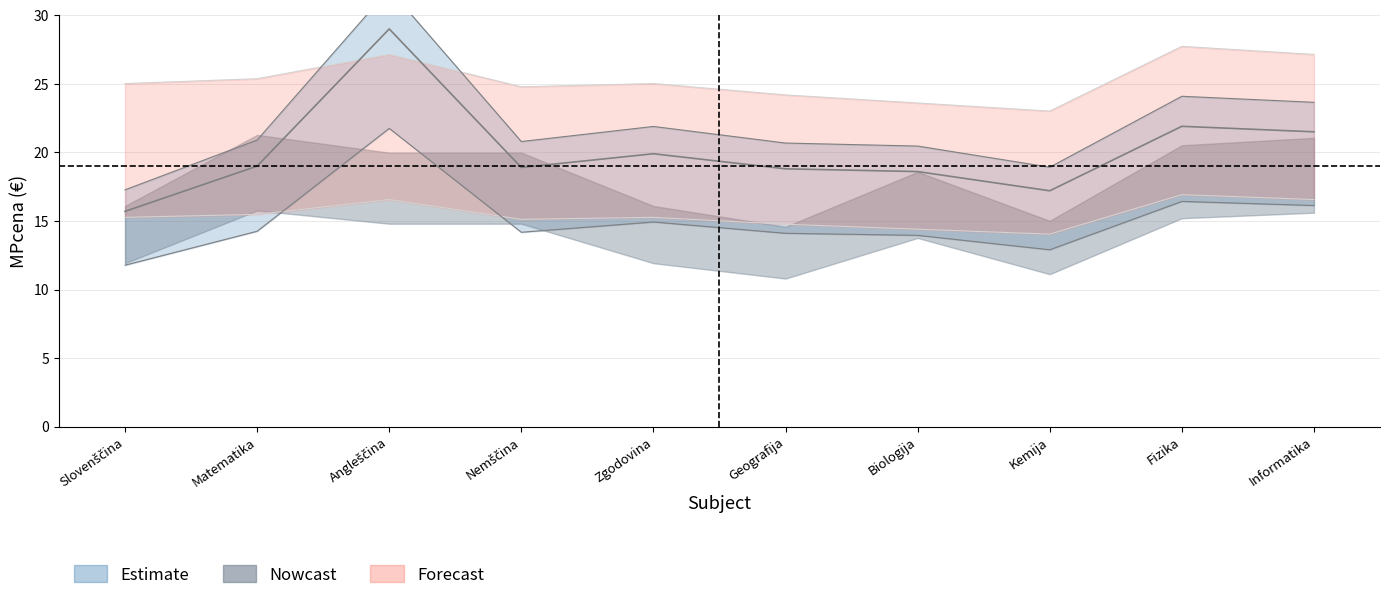

What is the difference between the maximum and minimum values in the Estimate series?

14.6